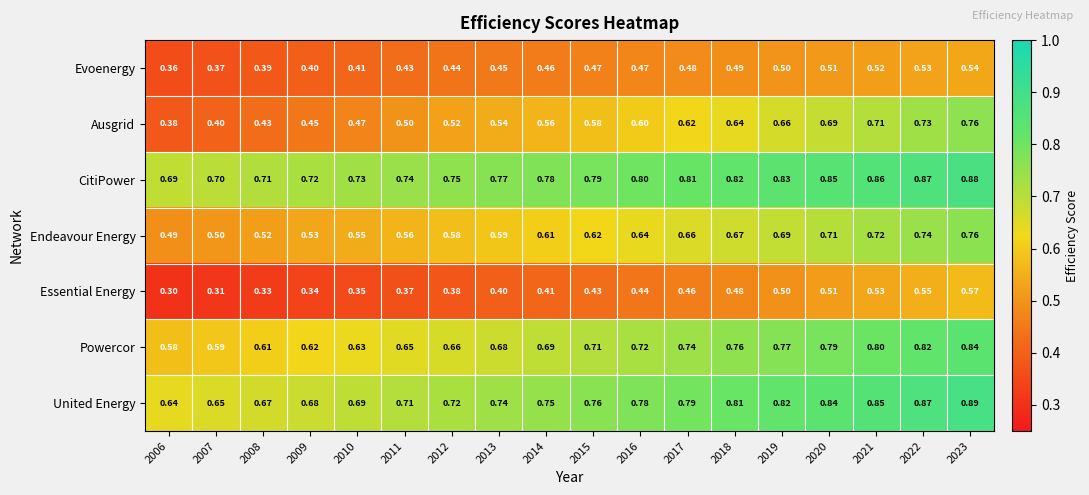

Is the value of CitiPower at 2012 greater than the value of United Energy at 2021?

No